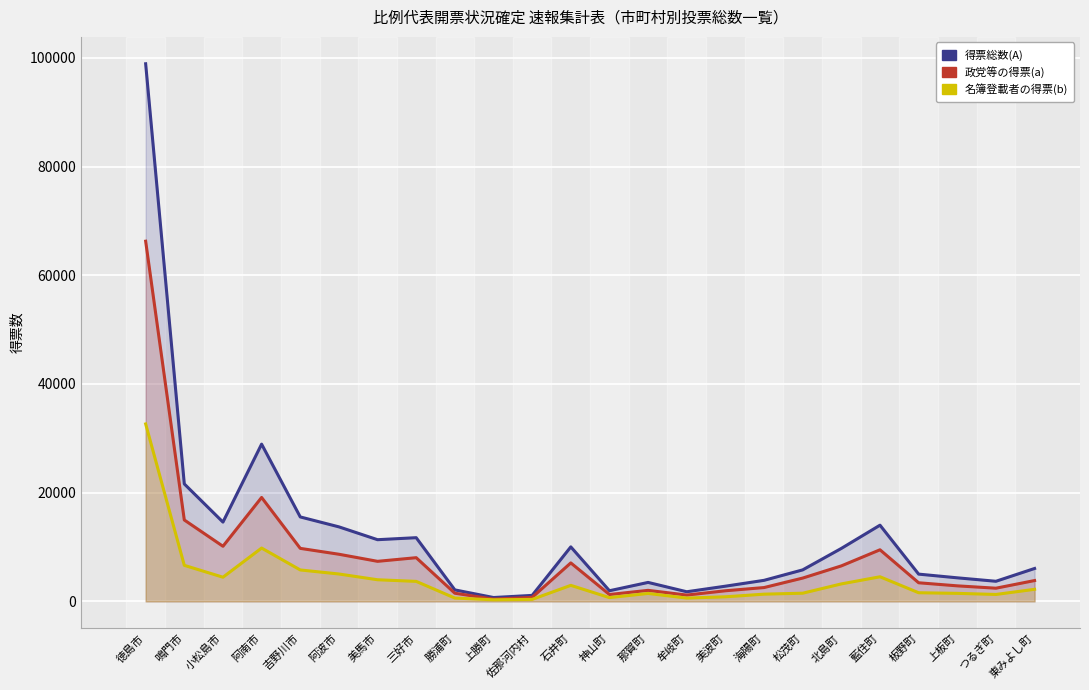

True or false: 政党等の得票(a) has a value of 3135.8 at 三好市.

False